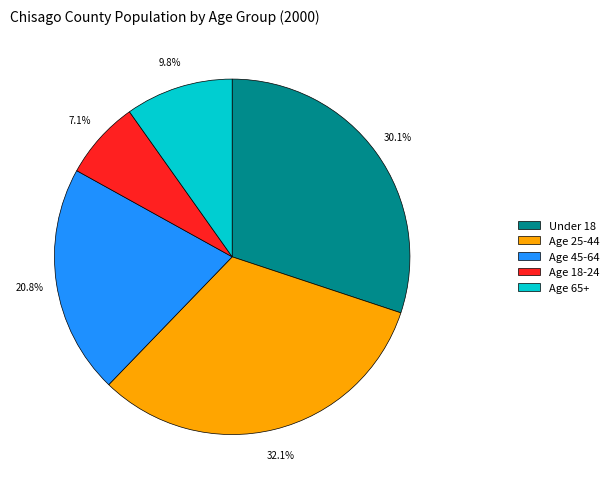

Is it true that Age 18-24 is 12% of the pie?

False